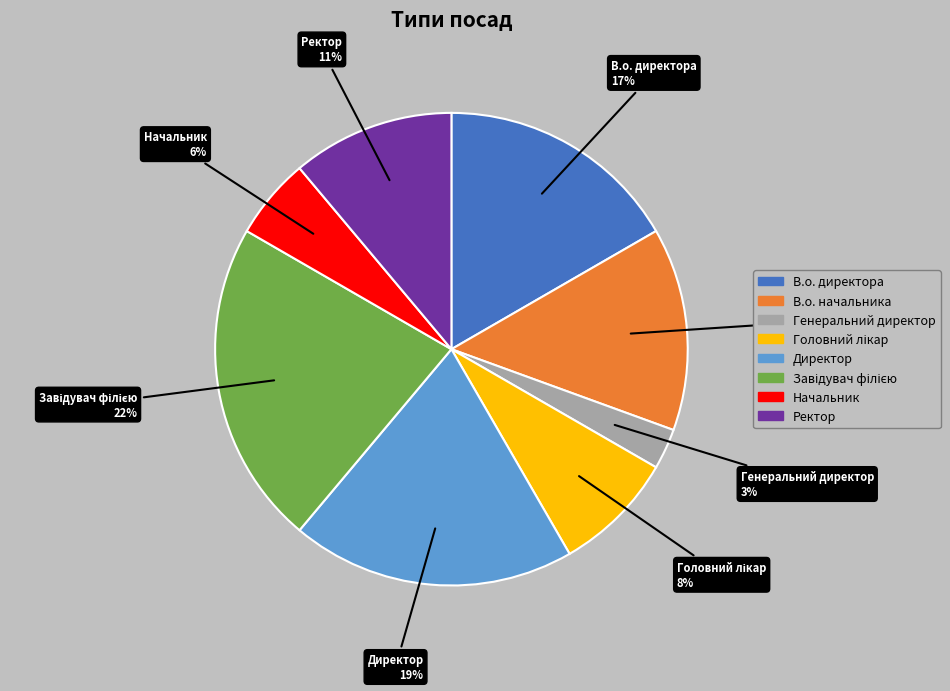

Between В.о. начальника and Начальник, which is larger?

В.о. начальника